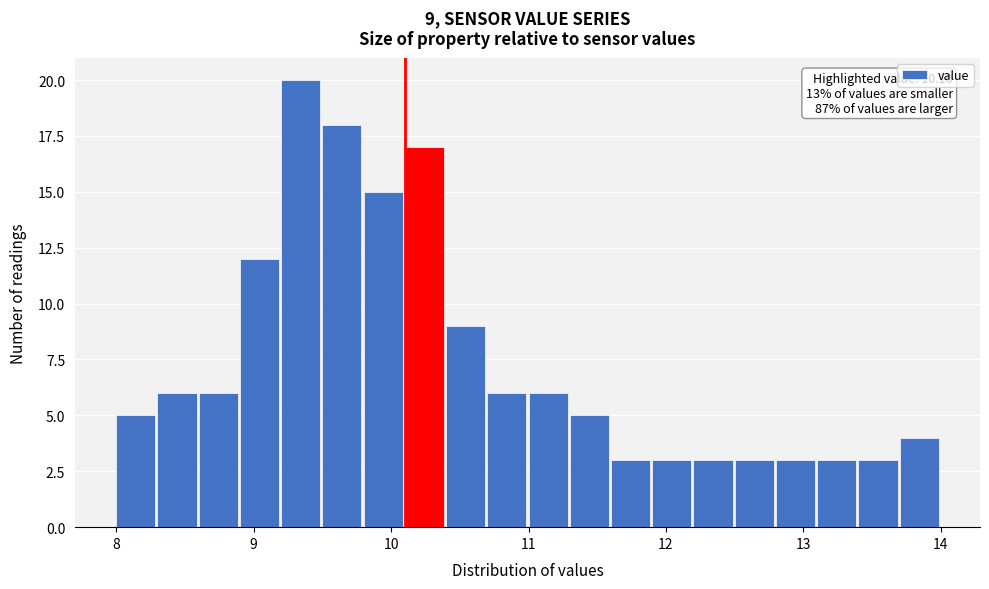

Around what value on the x-axis is the tallest bar? Give the approximate position of its centre, as read against the axis.

9.3